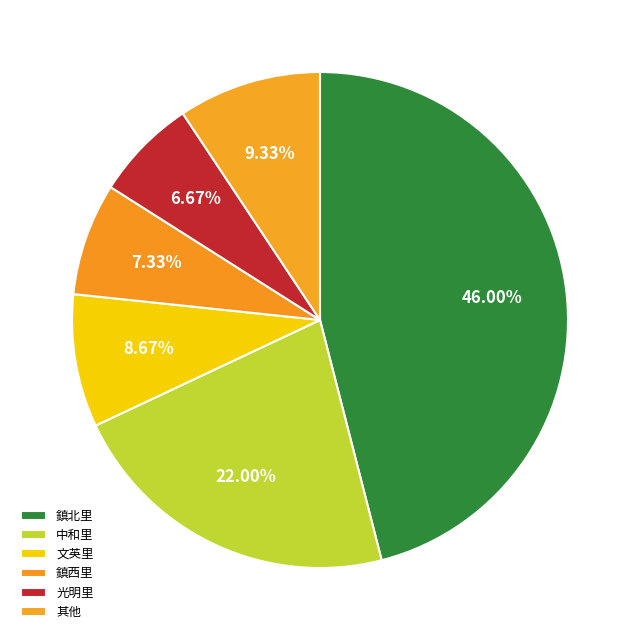

What percentage is the 中和里 slice, to the nearest percent?

22%